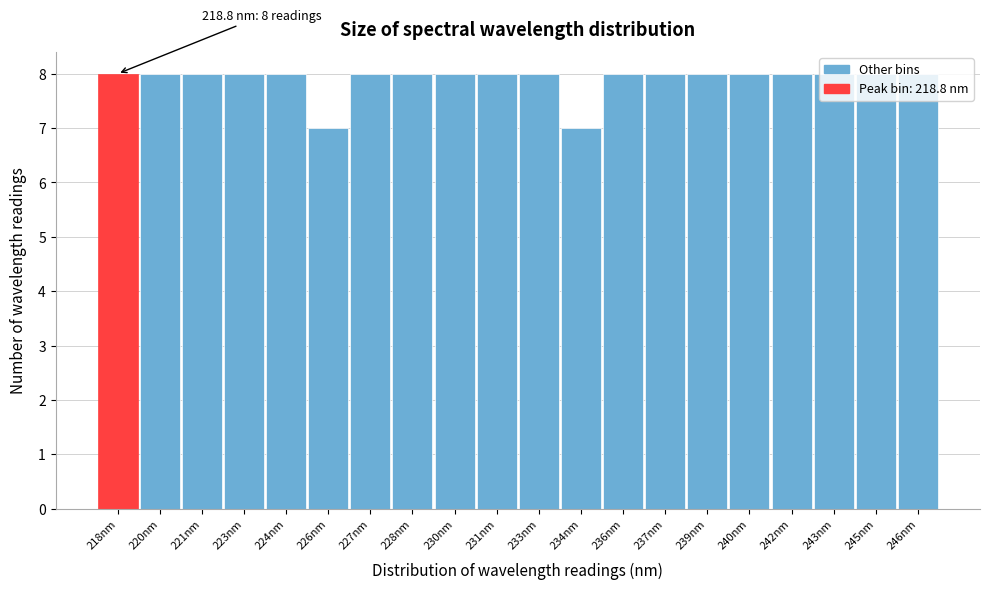

What is the maximum value shown in the chart?

8